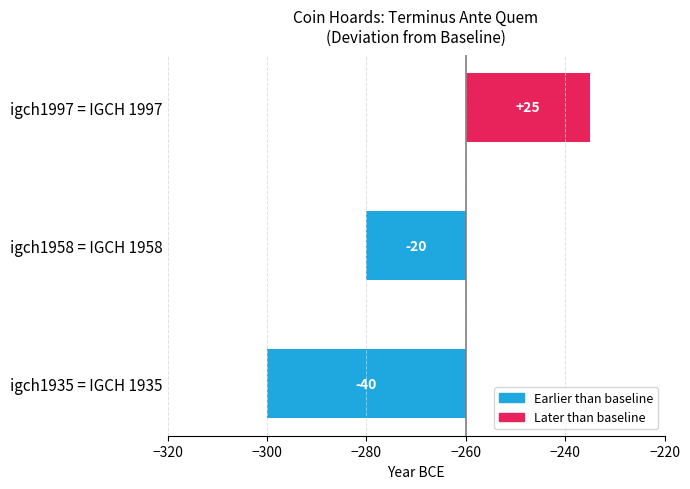

How many values are above zero?

1